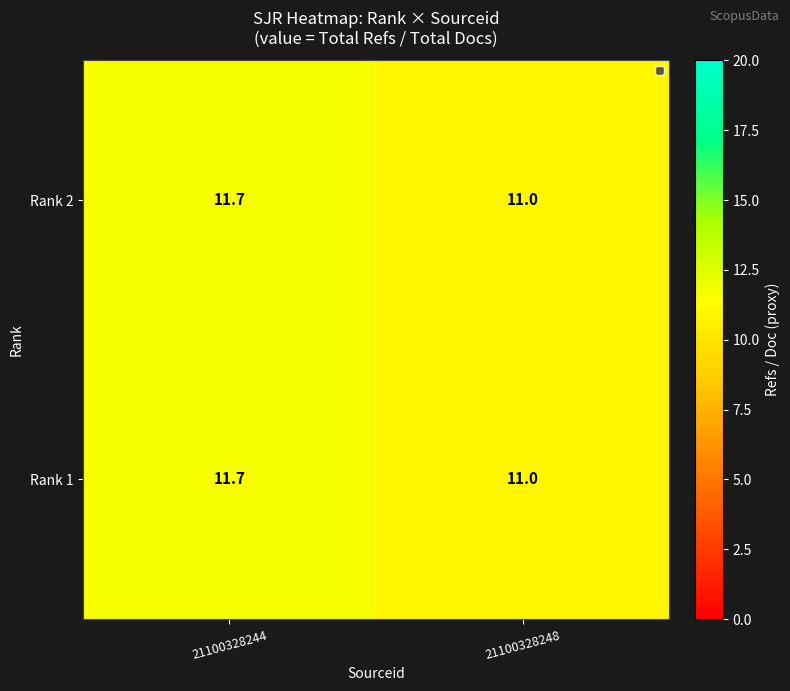

At which category does the chart reach its minimum across all series?

21100328248